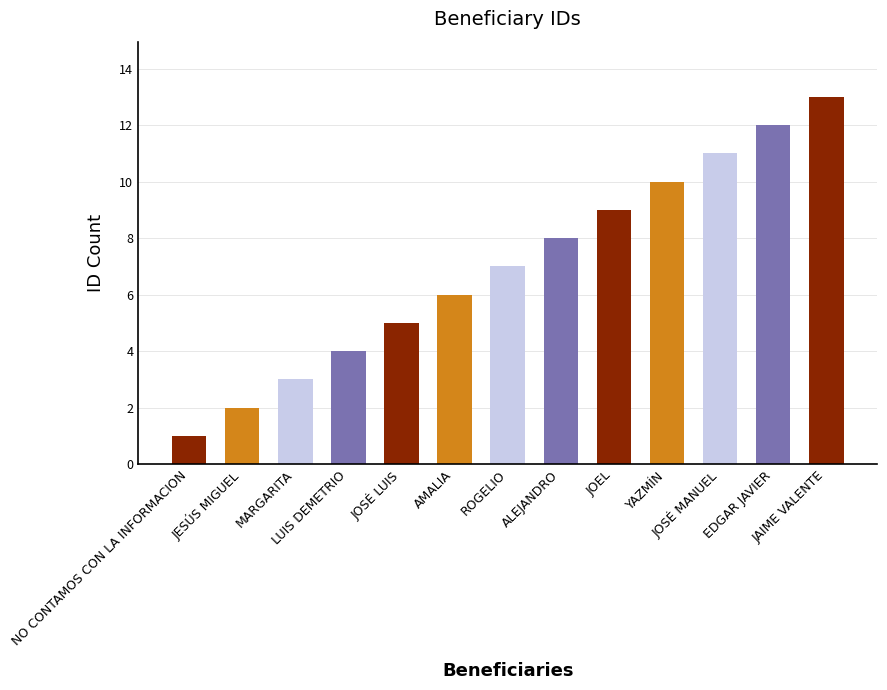

Reading right to left, what are all the values shown in this chart?

13	12	11	10	9	8	7	6	5	4	3	2	1